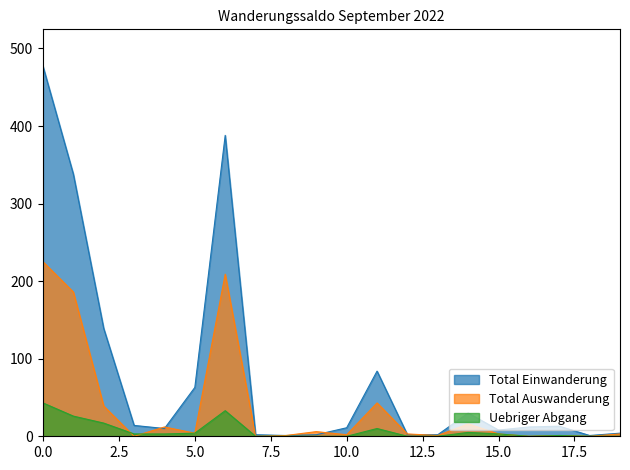

Which series has the largest total across all categories?

Total Einwanderung